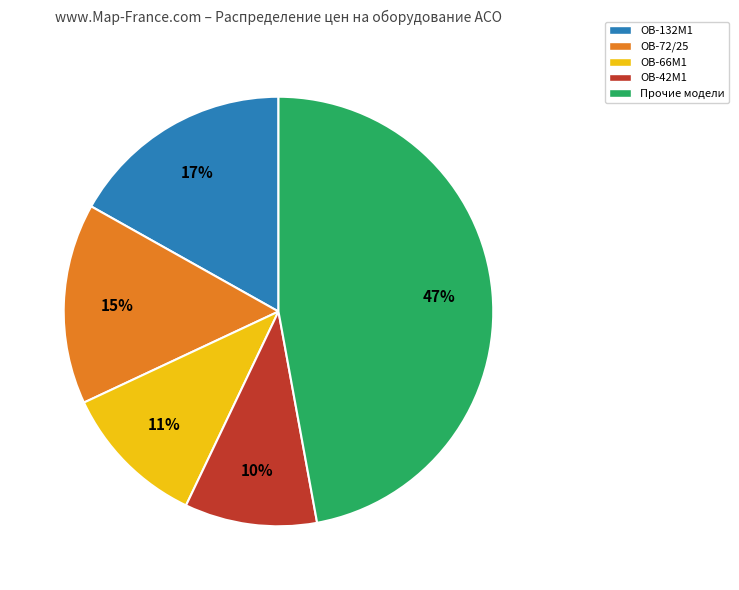

Does any single category account for the majority?

No